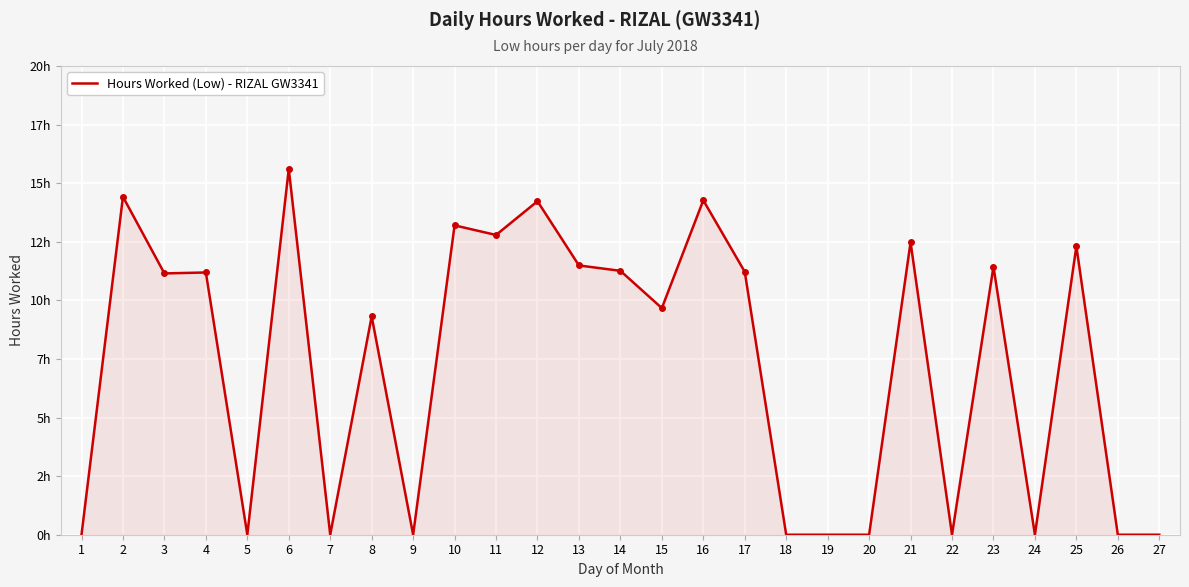

Is this an area chart (filled region under the line)?

Yes